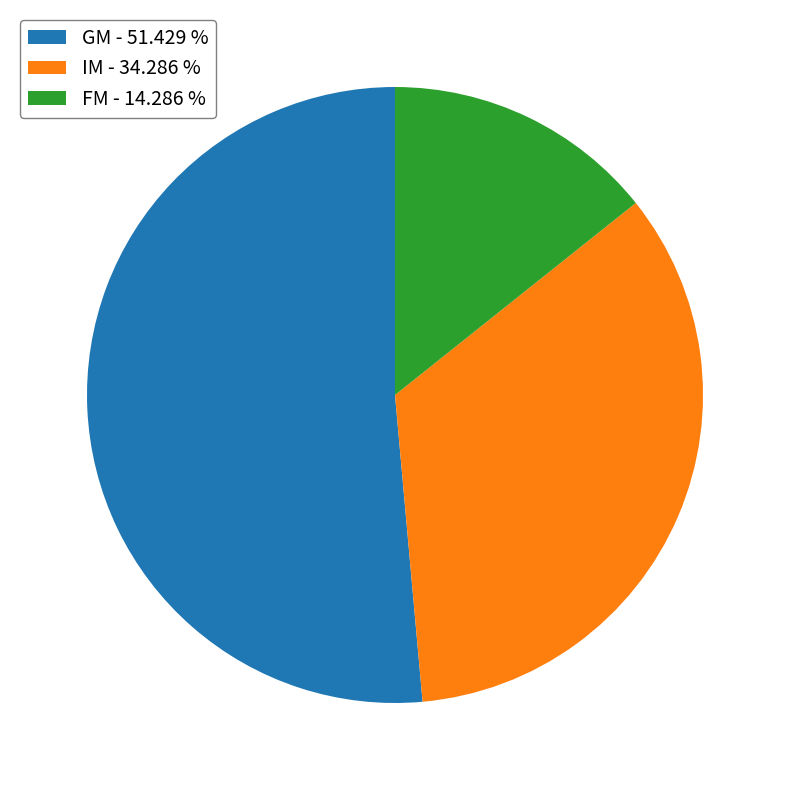

Approximately how many times larger is the value at IM compared to GM?

0.7